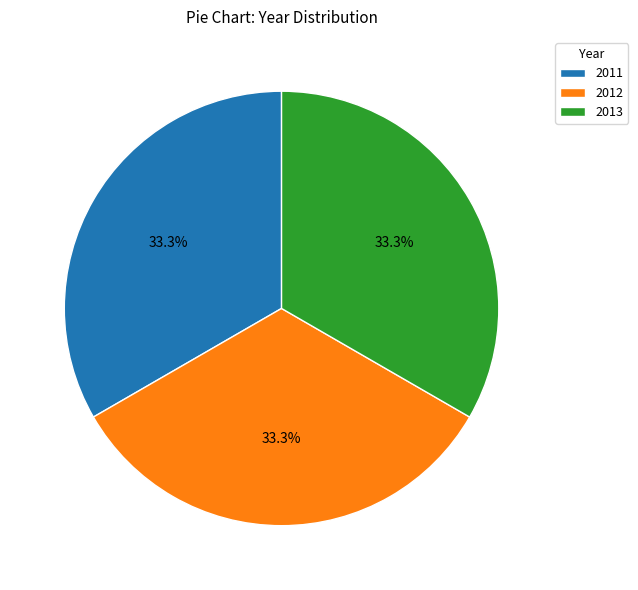

How much of the chart is everything except 2013?

66.7%